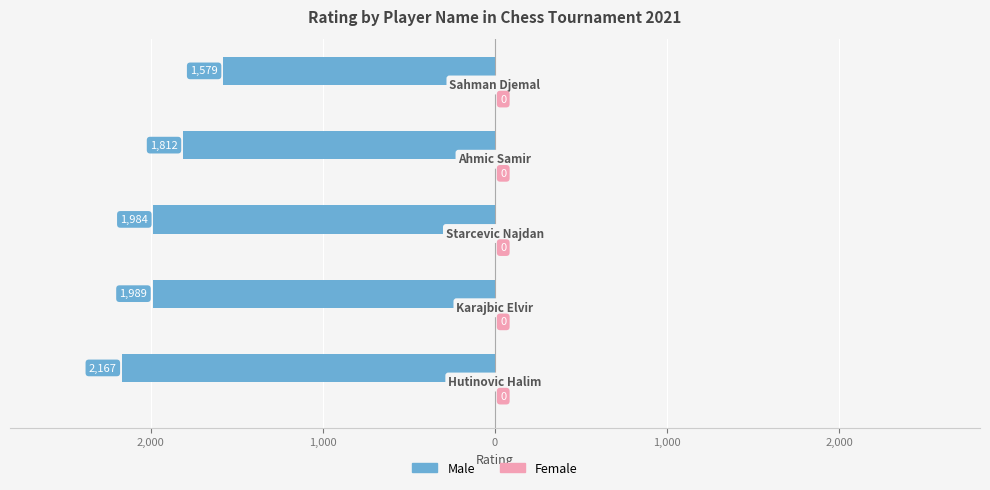

Does the chart contain any negative values?

Yes